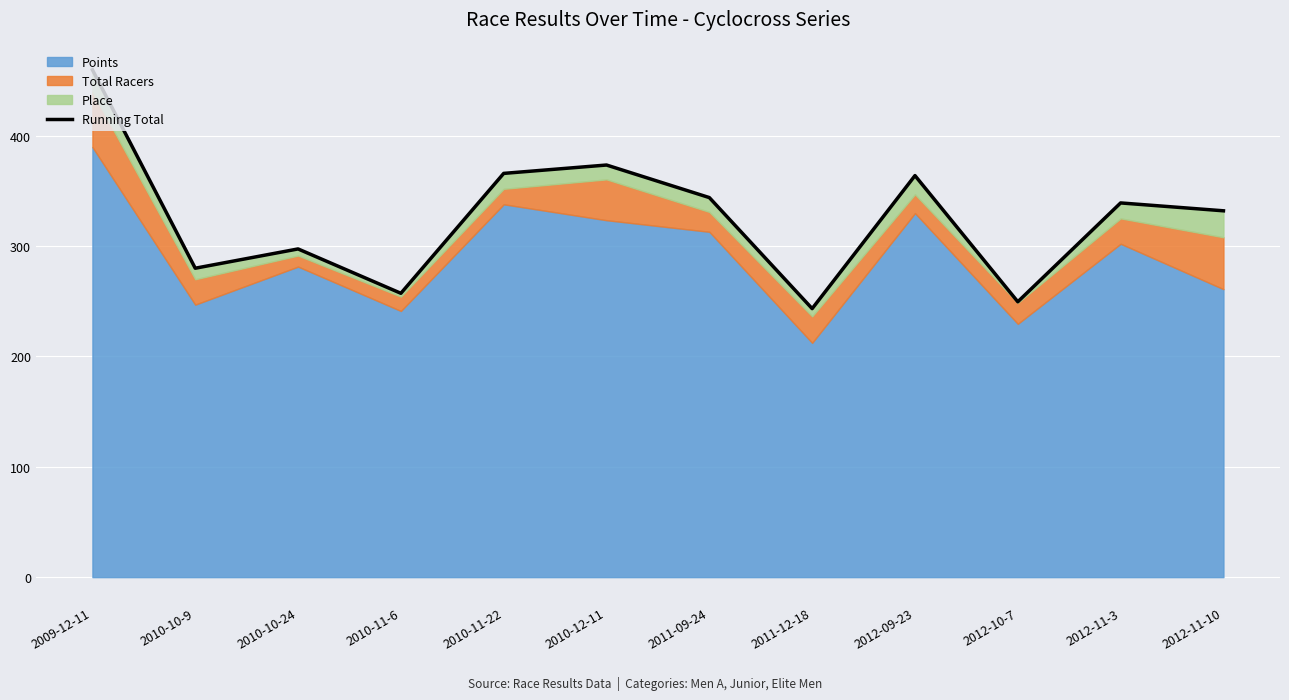

What position from the right is 2012-11-3?

2